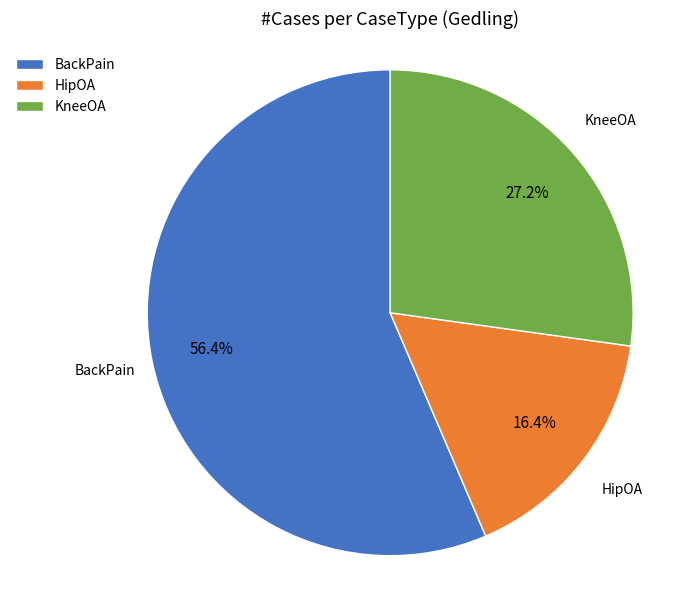

Which has a higher value, KneeOA or BackPain?

BackPain